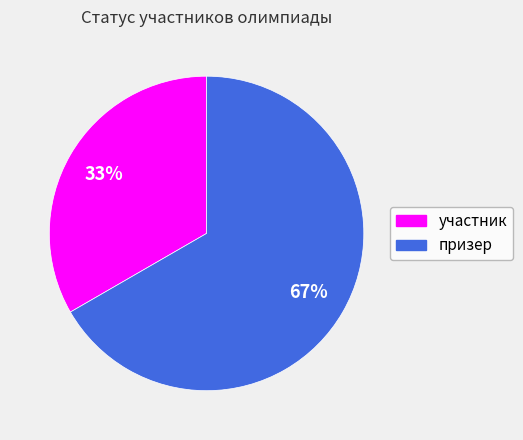

To the nearest percent, what portion does призер represent?

67%